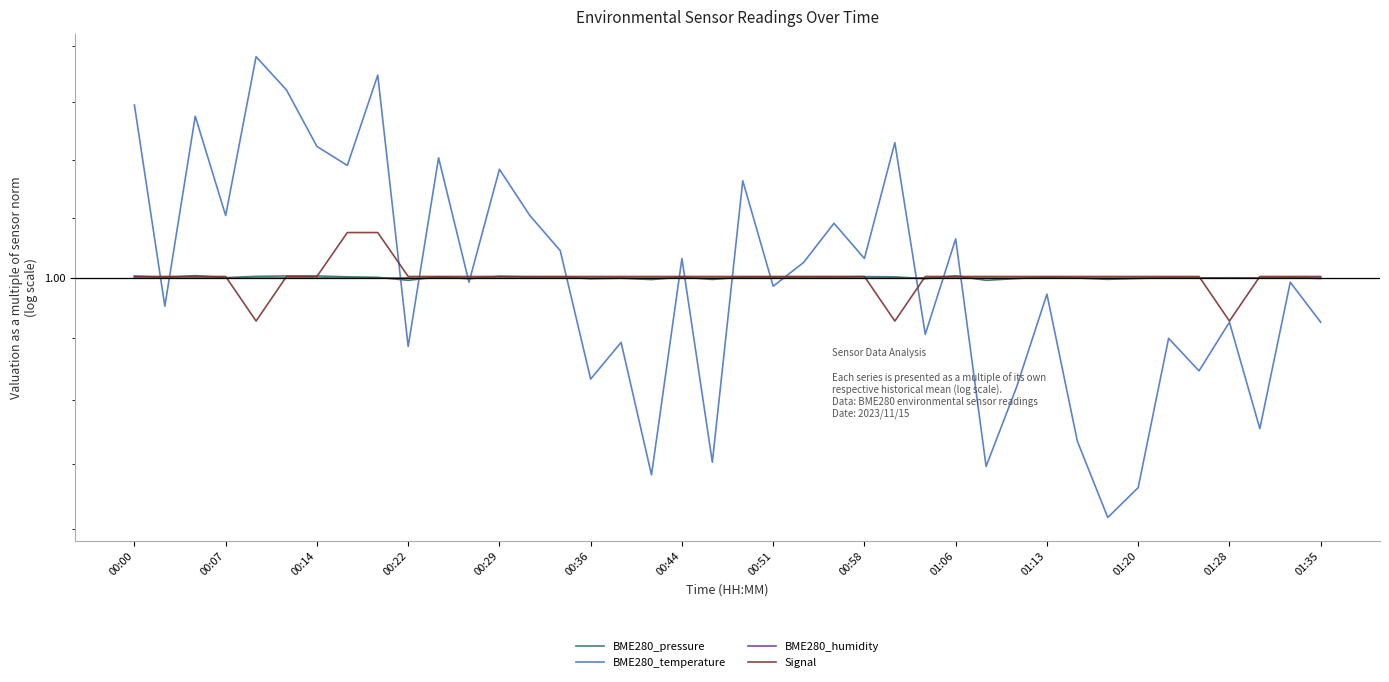

Which series has the largest range (max minus min)?

BME280_temperature